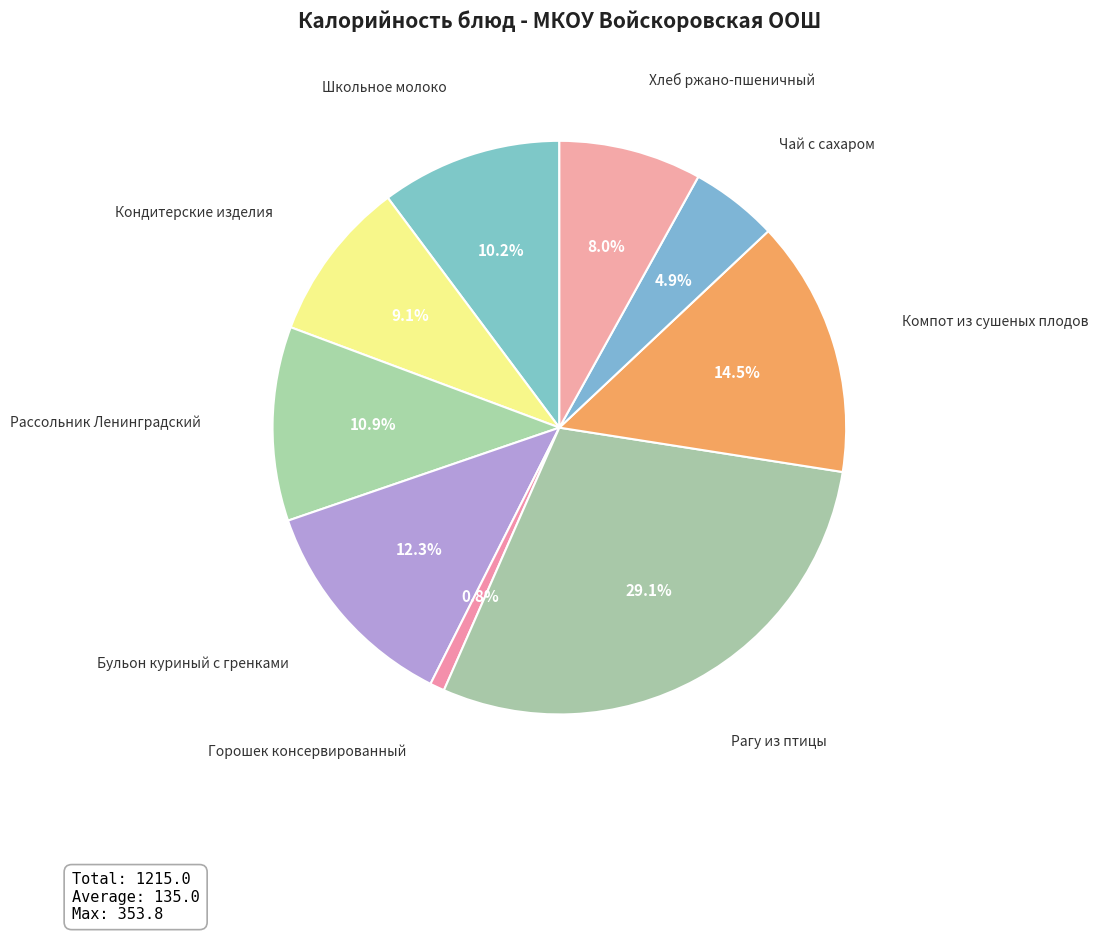

Which category has the smallest portion of the pie?

Горошек консервированный